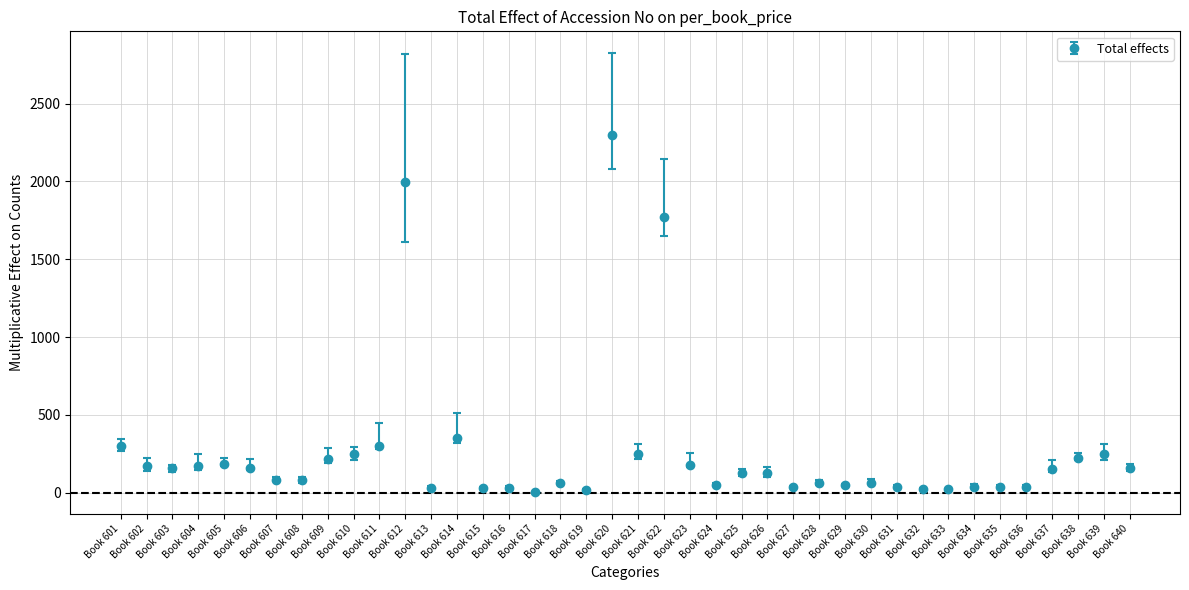

What is the sum of all values?

10599